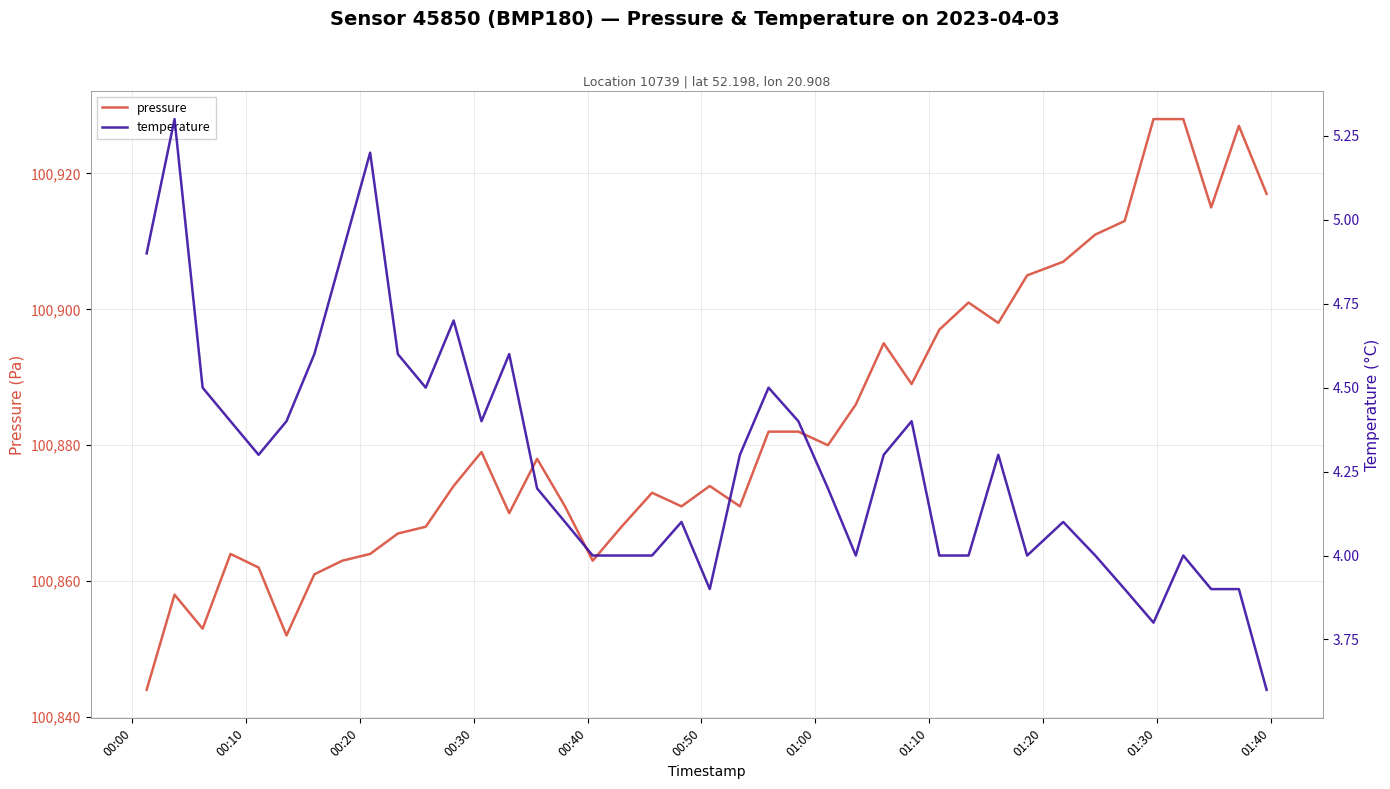

What is the minimum value for pressure?

100844